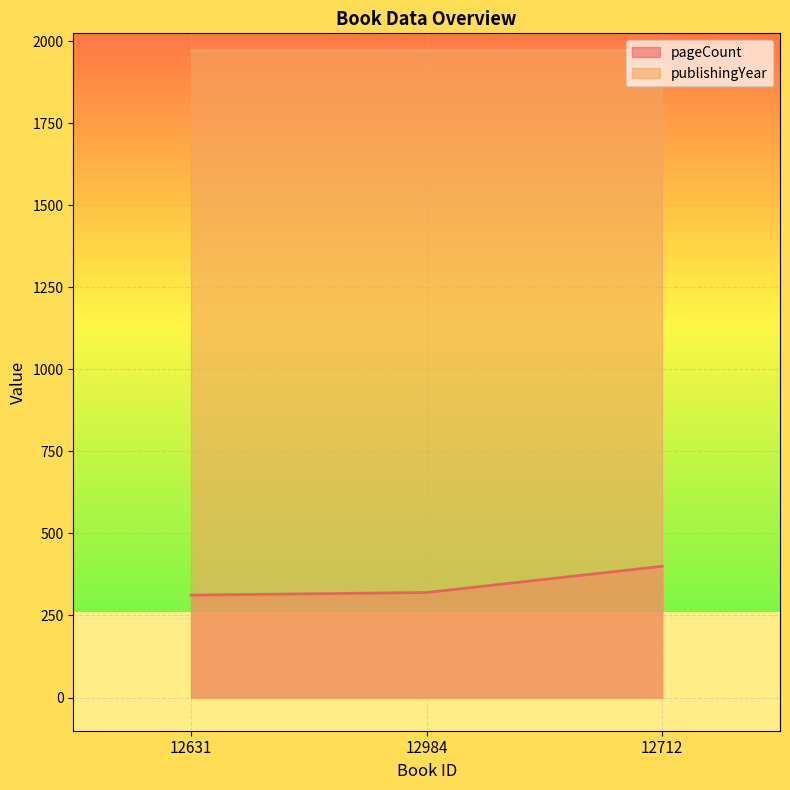

What is the change in value from 12631 to 12984?

+8